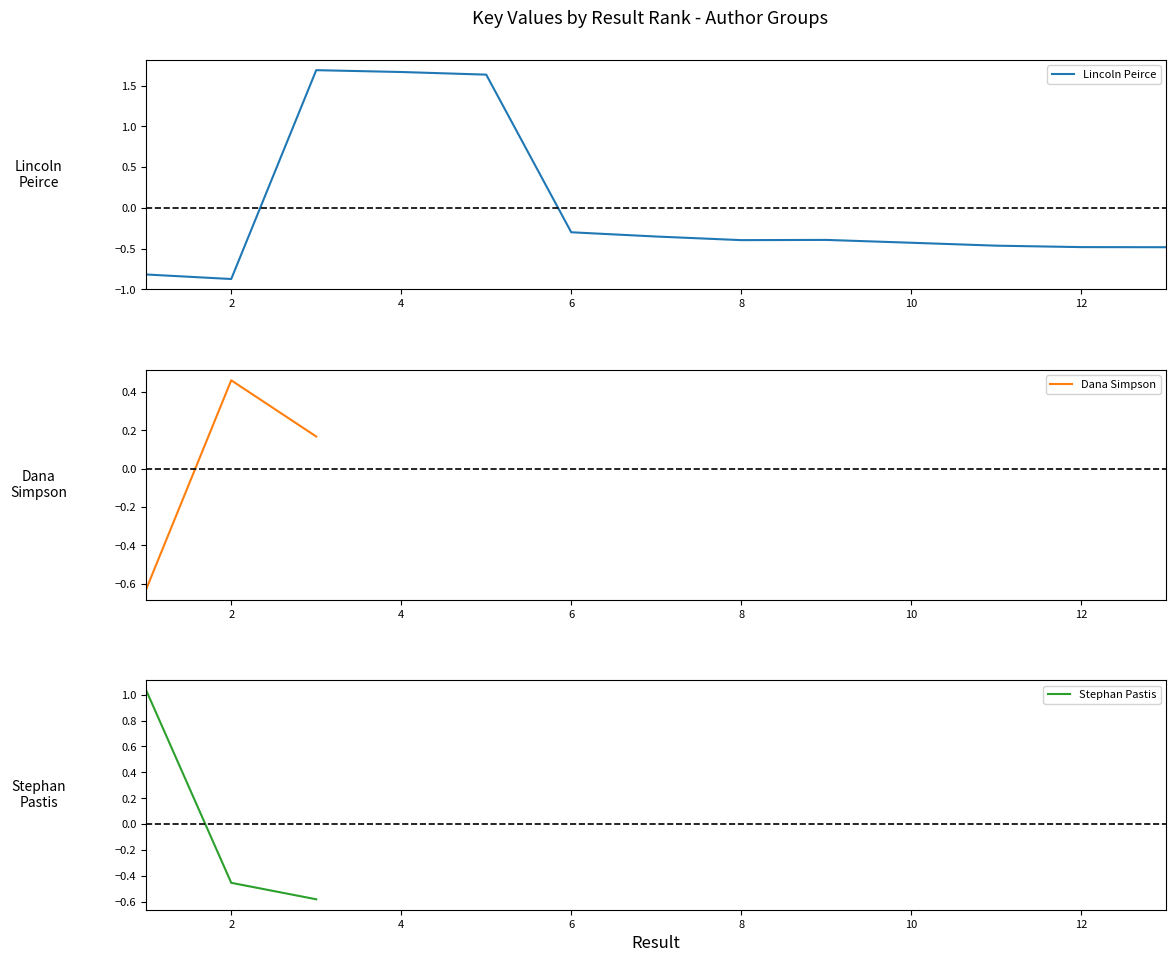

The Lincoln Peirce series shows -0.5 at 12. True or false?

True